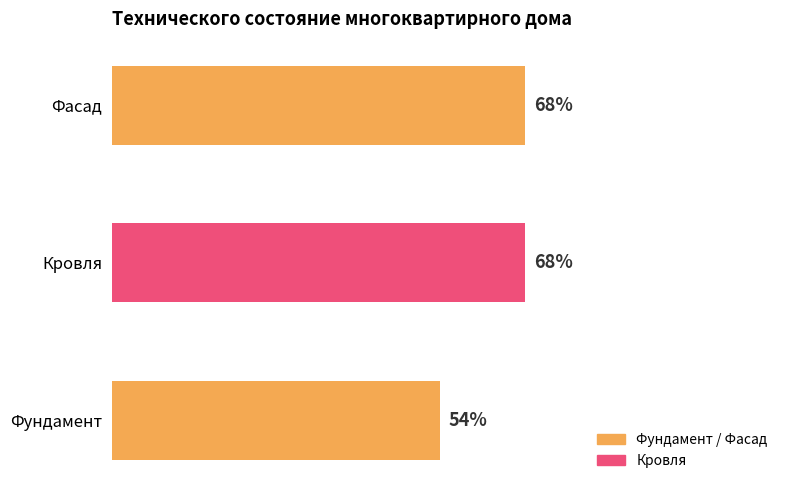

Where is the data nearest to the value 61?

Фундамент